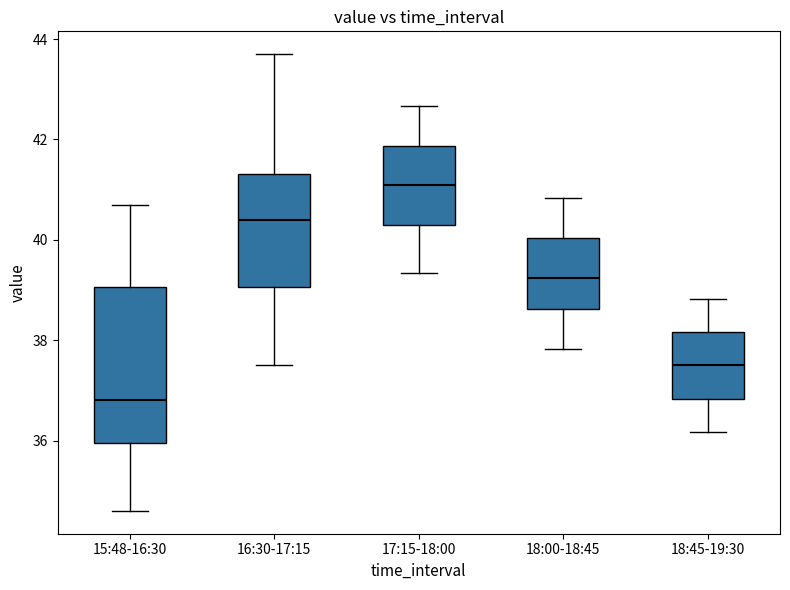

Where is the upper edge of the box for 17:15-18:00 on the y-axis? The values are not printed on the chart, so give them approximately, as read against the axis.

41.8